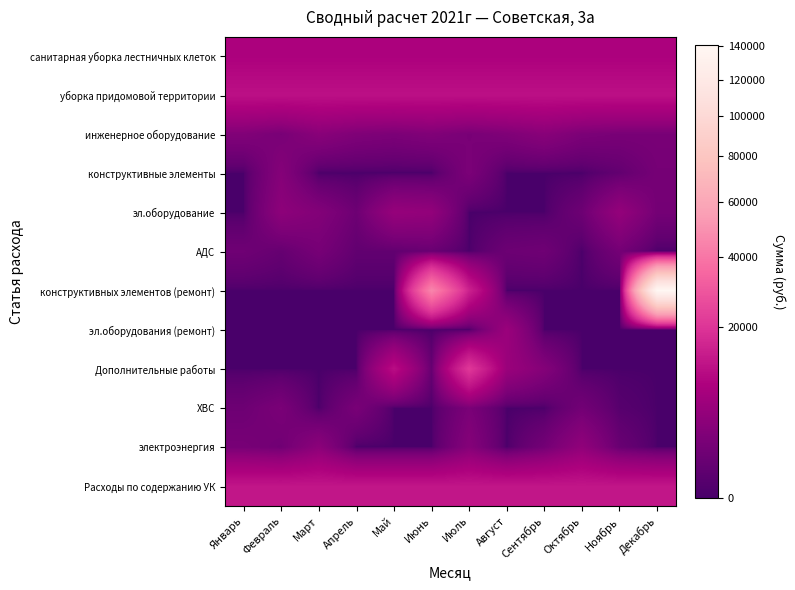

At which category is the sum across all series the highest?

Декабрь